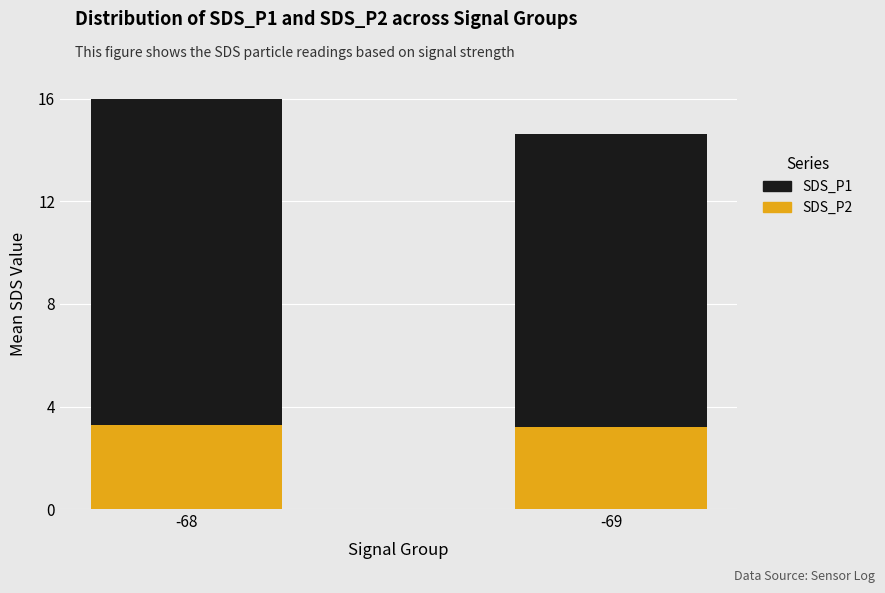

Does the chart contain stacked bars?

Yes